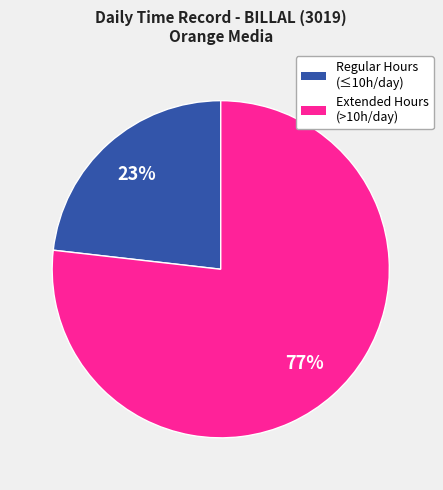

To the nearest percent, what is the average slice percentage?

50%